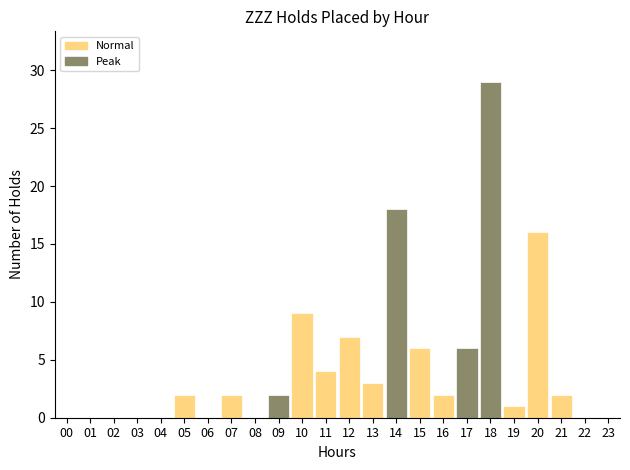

Reading right to left, transcribe all the data shown in this chart.

23=0	22=0	21=2	20=16	19=1	18=29	17=6	16=2	15=6	14=18	13=3	12=7	11=4	10=9	09=2	08=0	07=2	06=0	05=2	04=0	03=0	02=0	01=0	00=0